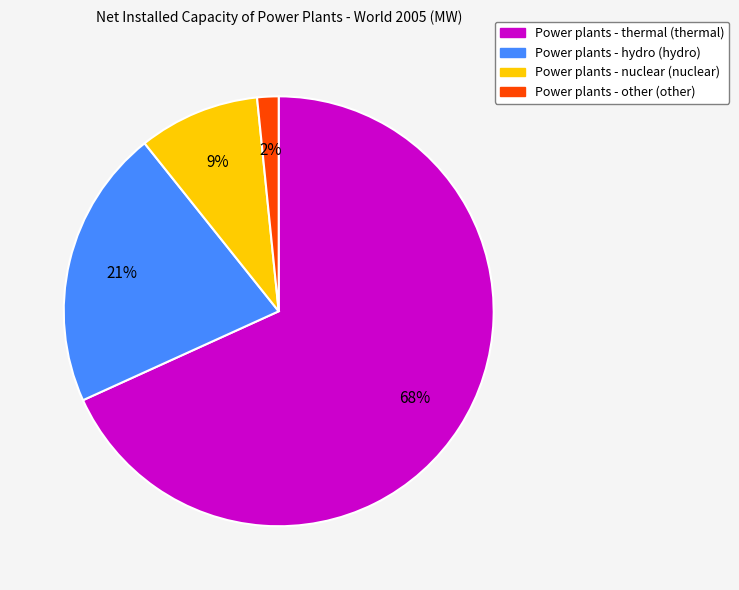

To the nearest percent, what is the average slice percentage?

25%